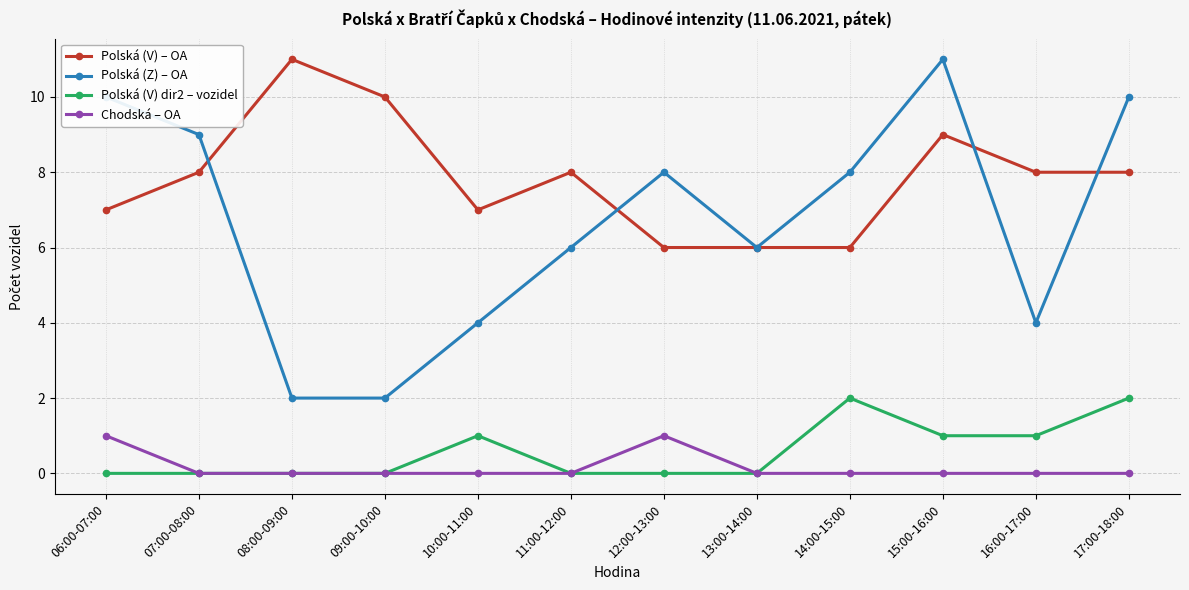

At which label does Polská (Z) – OA first exceed 8?

06:00-07:00